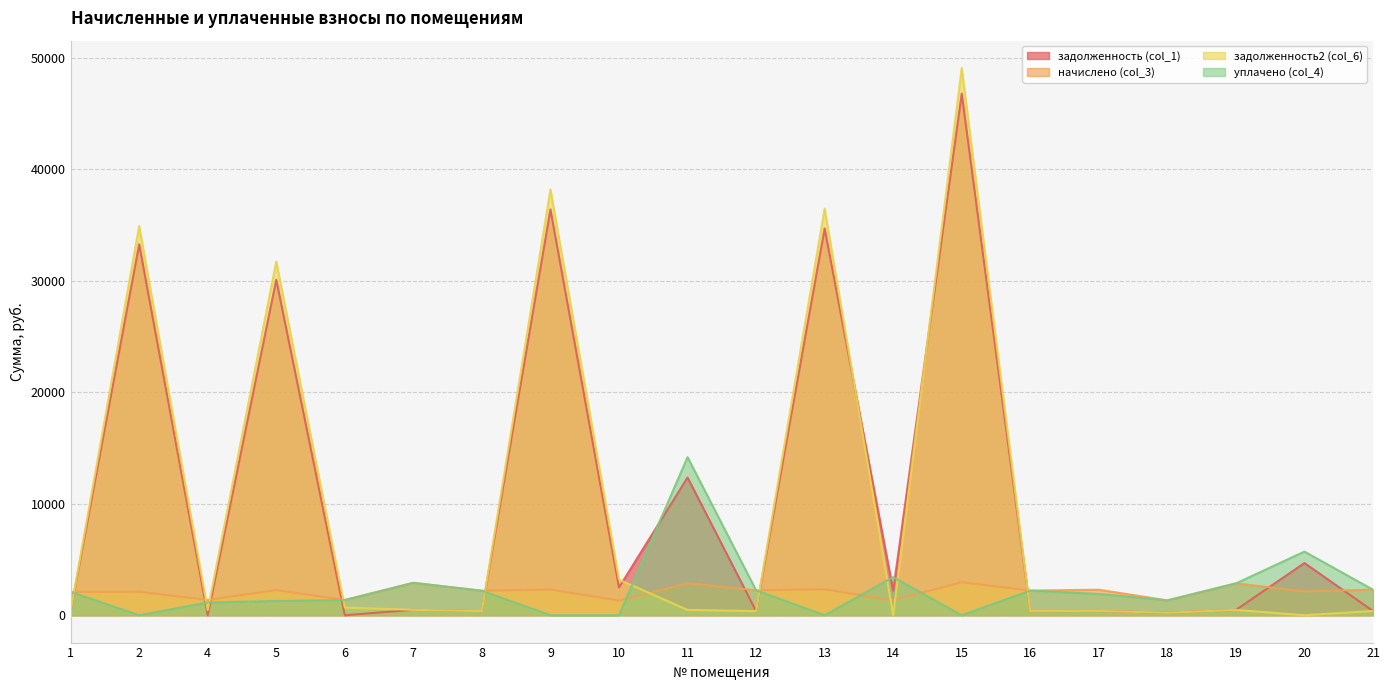

Which series ends up on top after the final intersection of начислено (col_3) and уплачено (col_4)?

начислено (col_3)